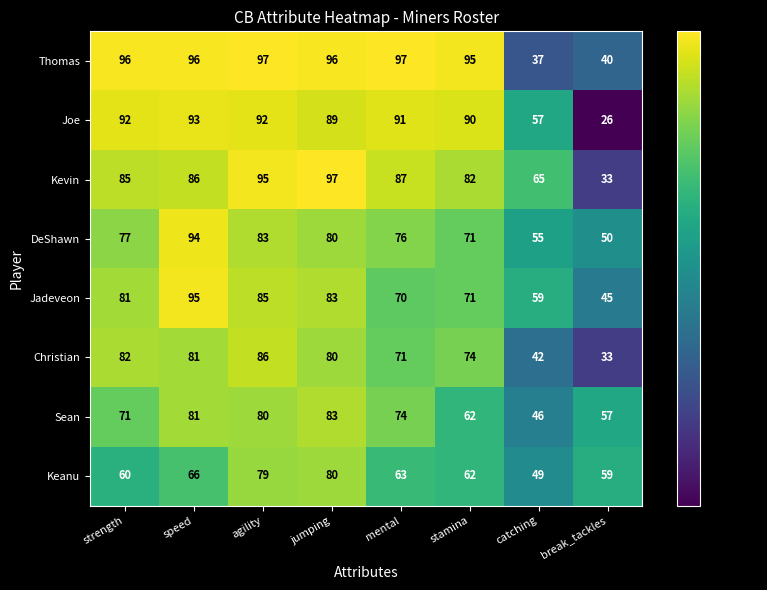

What value does the Sean series have at mental, to the nearest 10?

70